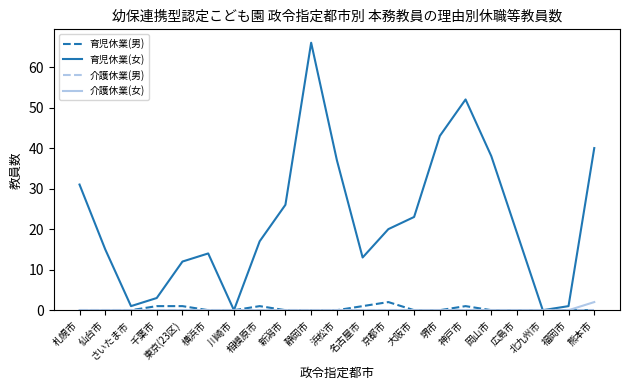

Which series has the largest total across all categories?

育児休業(女)